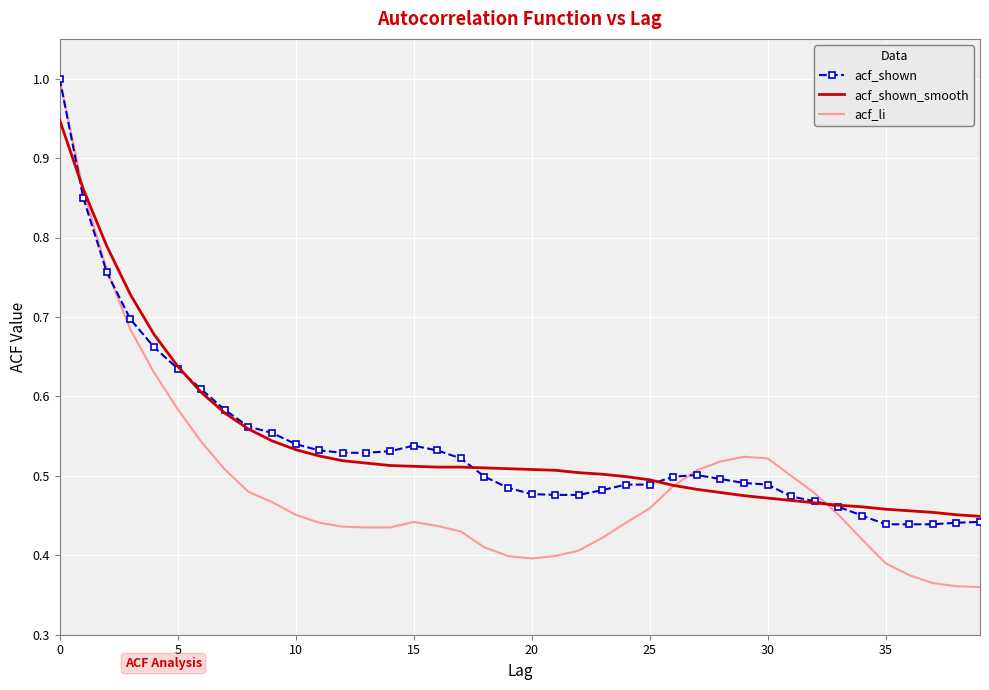

What is the highest value of the acf_li series?

1.0